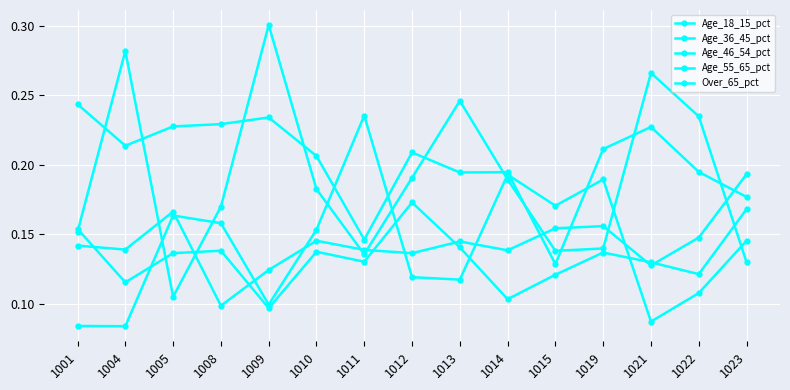

Which series has the largest total across all categories?

Age_55_65_pct